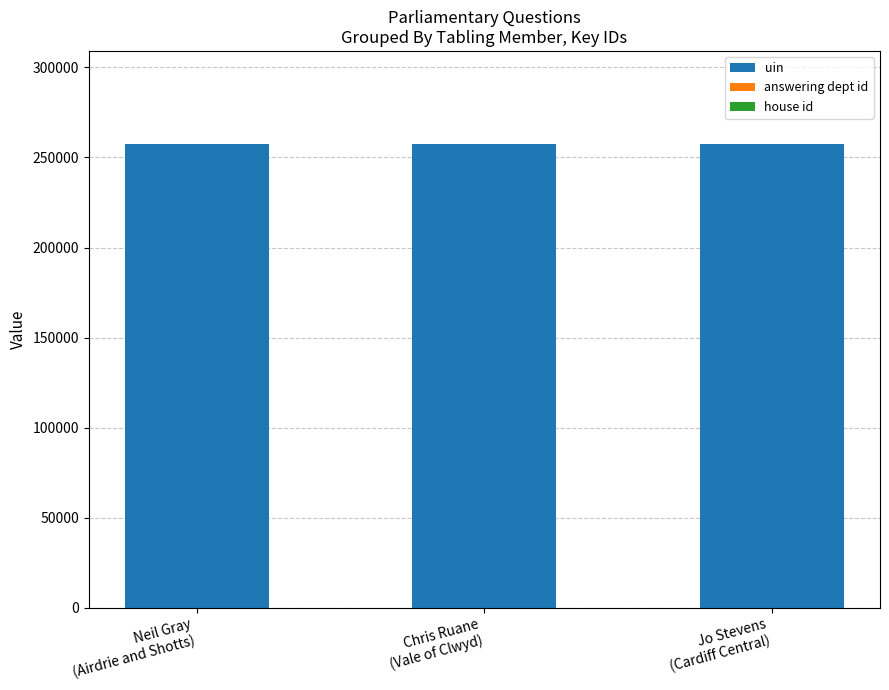

What is the sum of all uin values?

772576